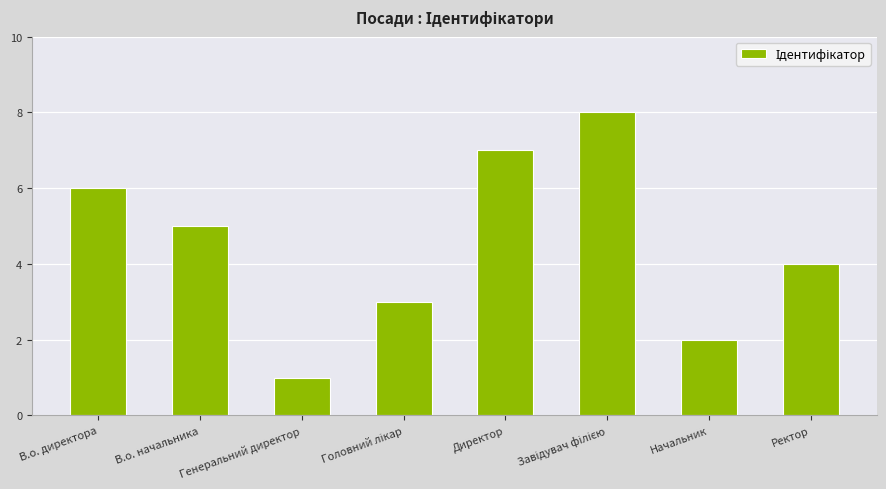

What is the ratio of the value at Ректор to the value at Начальник?

2.0